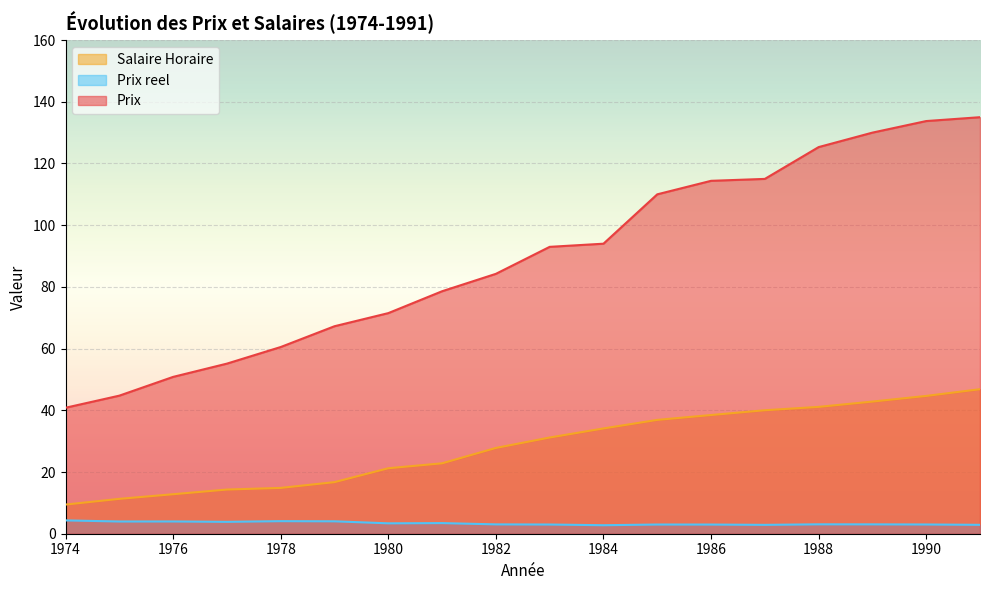

What is the maximum value shown in the chart?

135.0